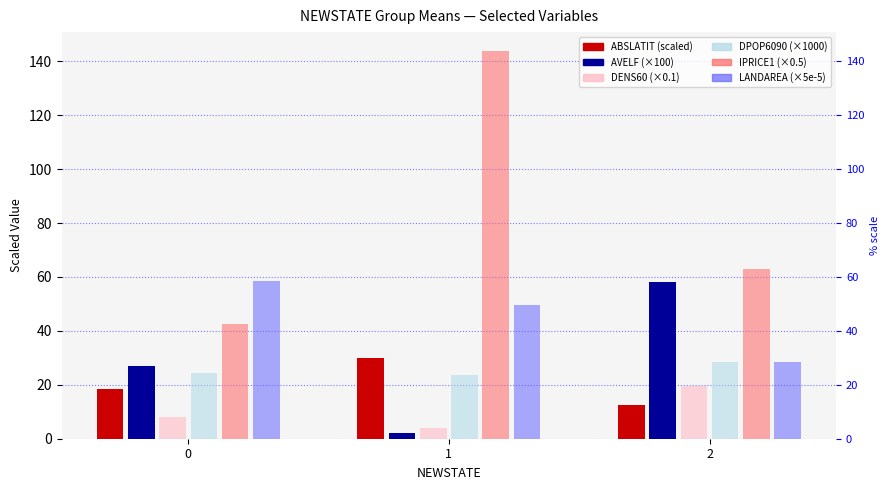

What are all the series names shown in the legend?

ABSLATIT, AVELF, DENS60, DPOP6090, IPRICE1, LANDAREA